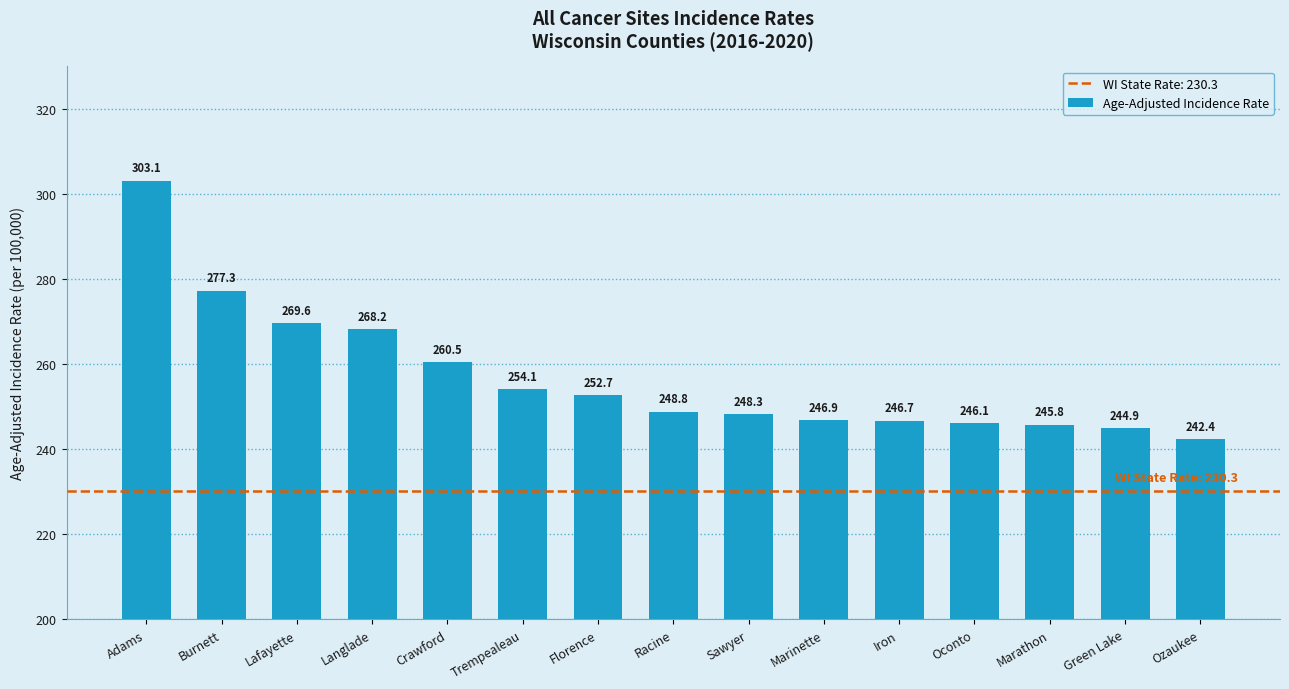

Reading left to right, what are all the values shown in this chart?

Adams=303.1	Burnett=277.3	Lafayette=269.6	Langlade=268.2	Crawford=260.5	Trempealeau=254.1	Florence=252.7	Racine=248.8	Sawyer=248.3	Marinette=246.9	Iron=246.7	Oconto=246.1	Marathon=245.8	Green Lake=244.9	Ozaukee=242.4